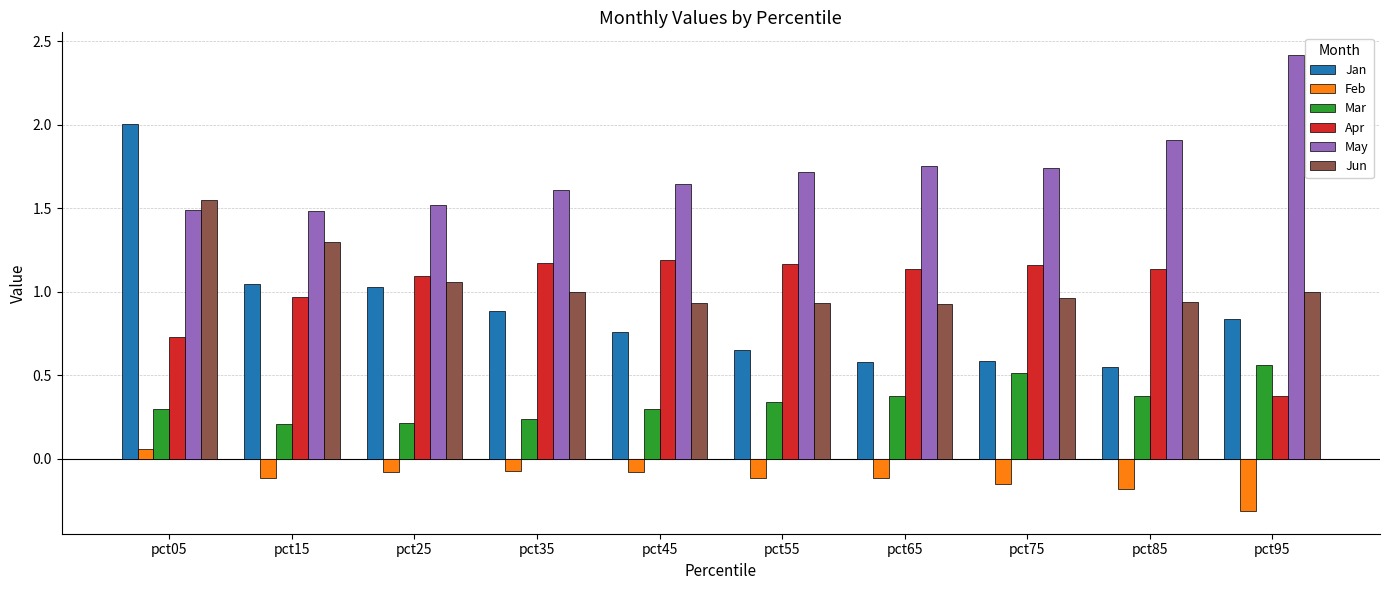

Which series has the largest total across all categories?

May